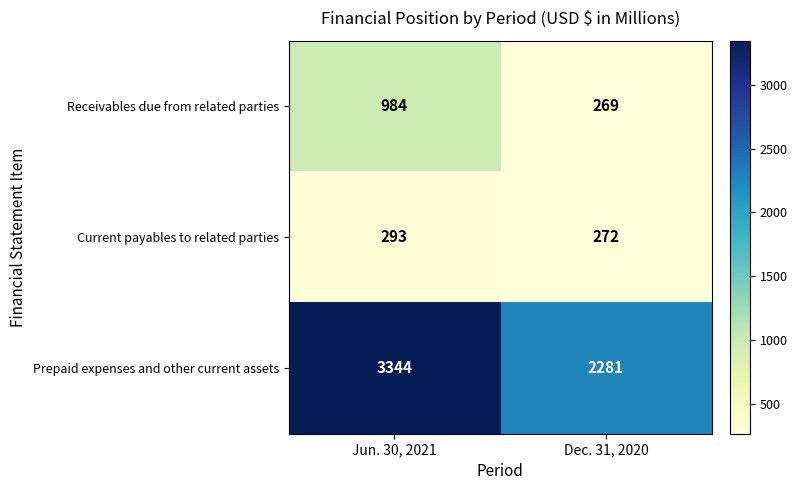

What is the difference between the highest and lowest values at Jun. 30, 2021?

3051